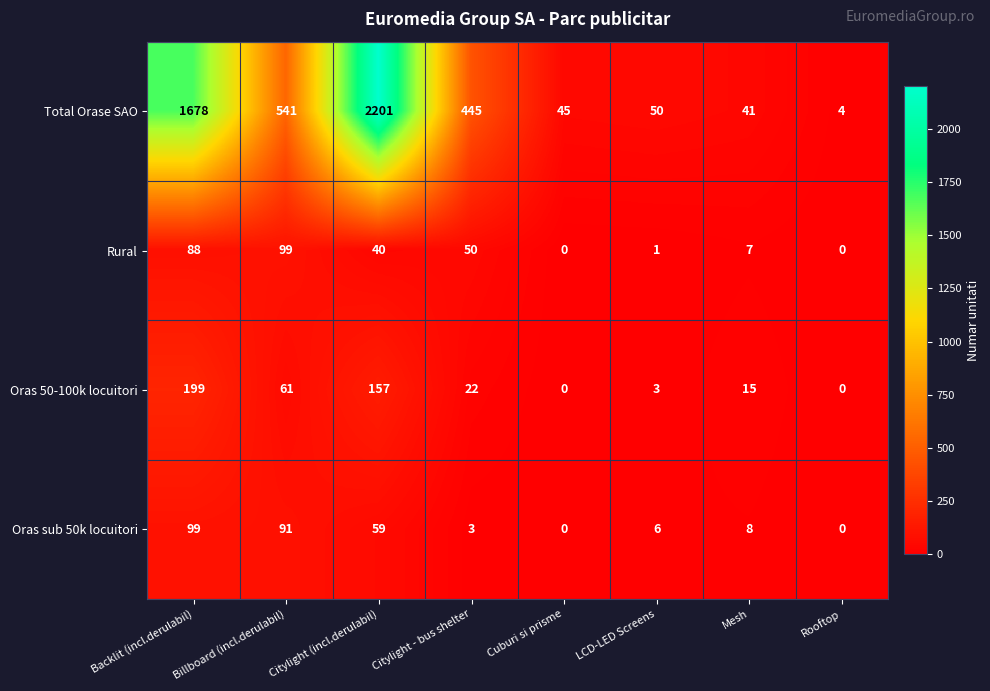

How many values in the Oras 50-100k locuitori series are below 22?

4